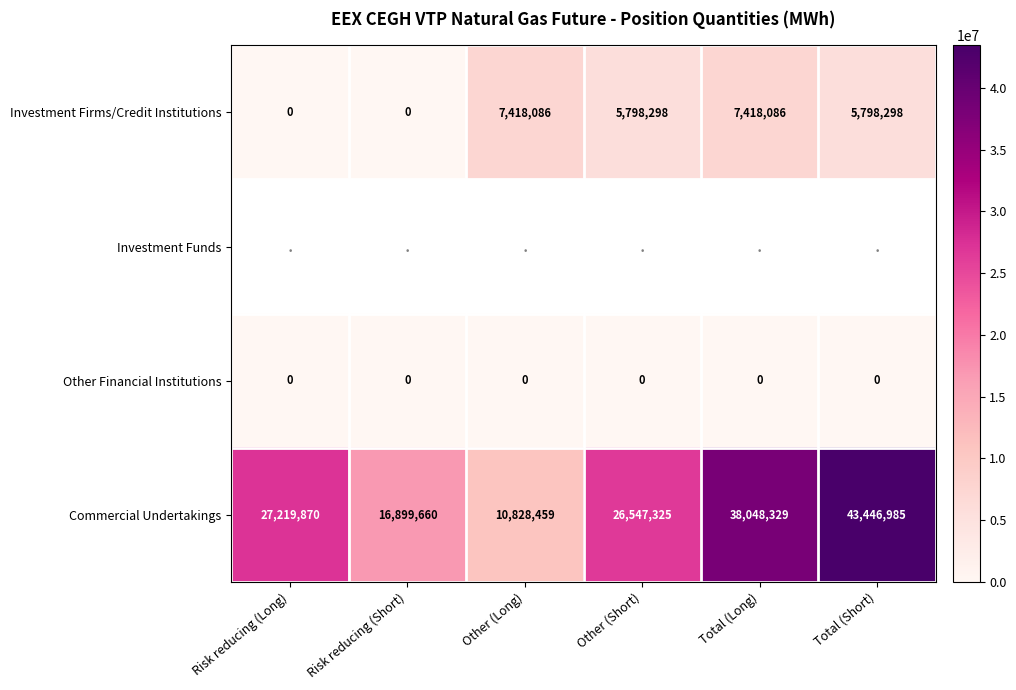

At how many categories does at least one series exceed 17703024?

4